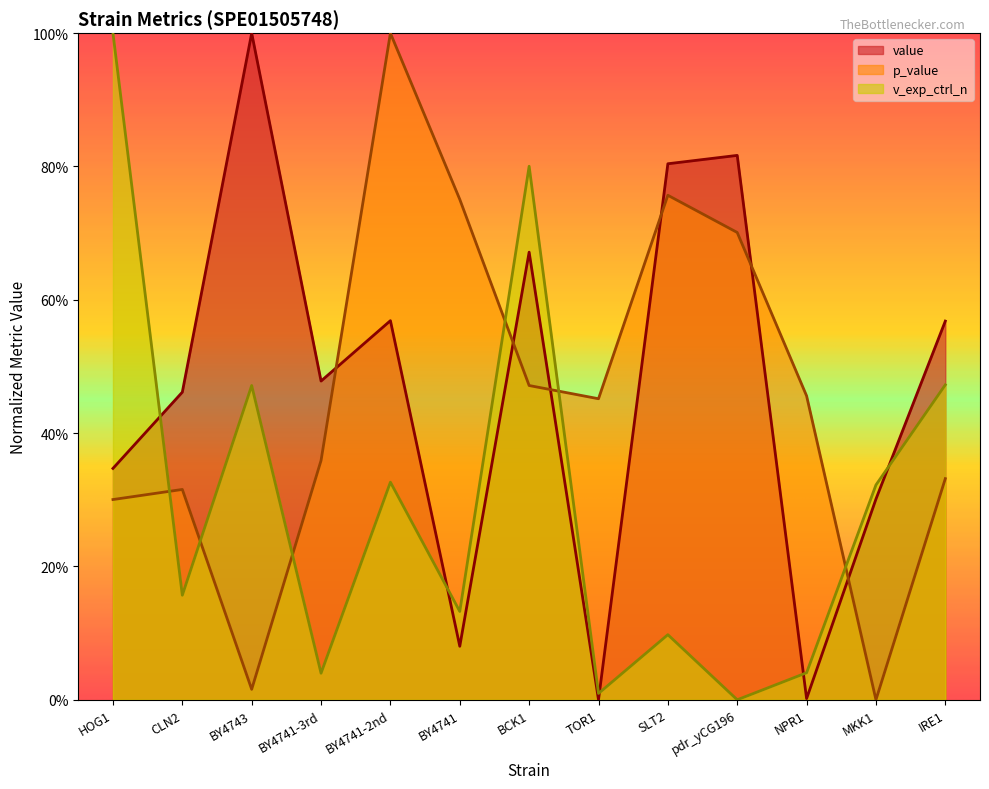

At how many categories does at least one series exceed 0?

13